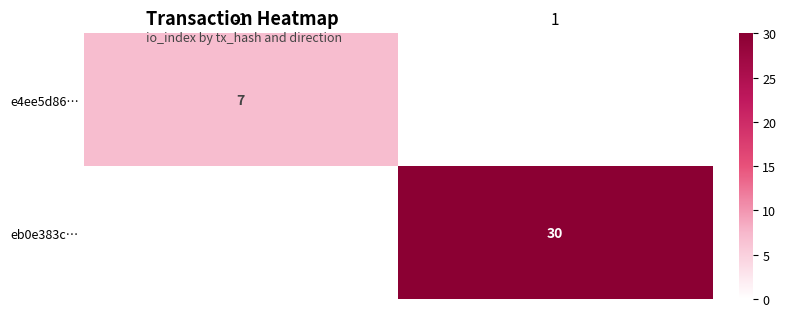

List the series in order of their overall mean, highest first.

eb0e383c…, e4ee5d86…